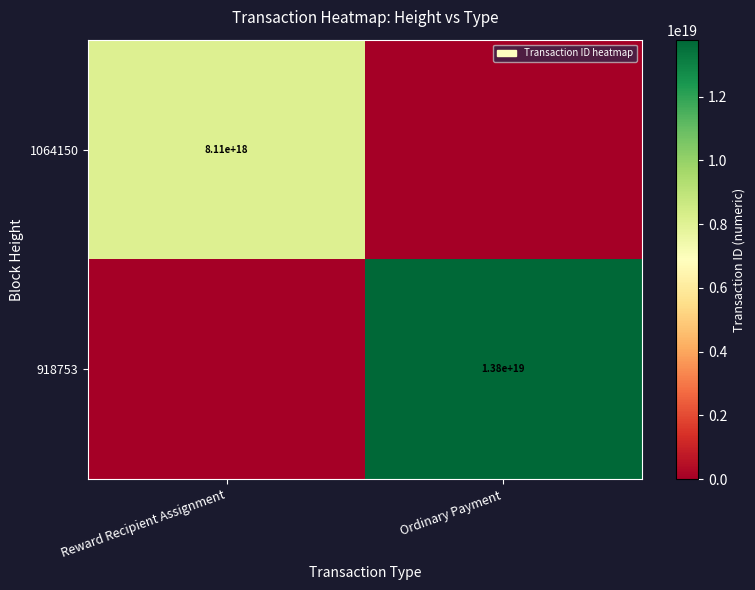

The value of 918753 at Ordinary Payment is 13800000000000000000. True or false?

True